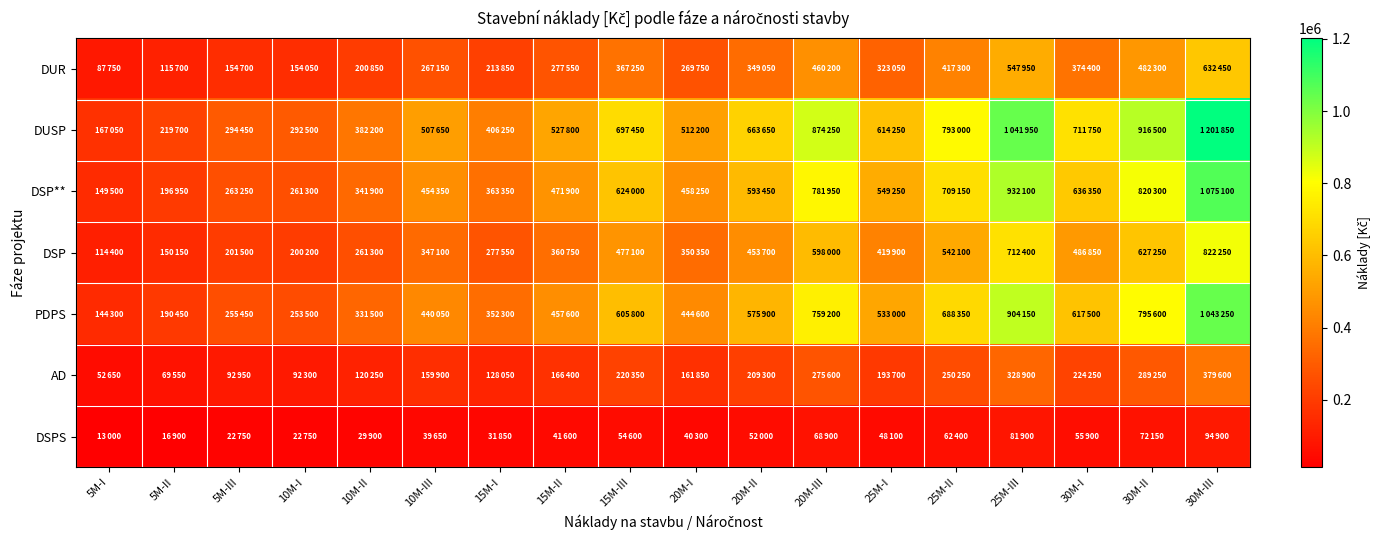

Rank the series by their maximum value, from highest to lowest.

DUSP, DSP**, PDPS, DSP, DUR, AD, DSPS